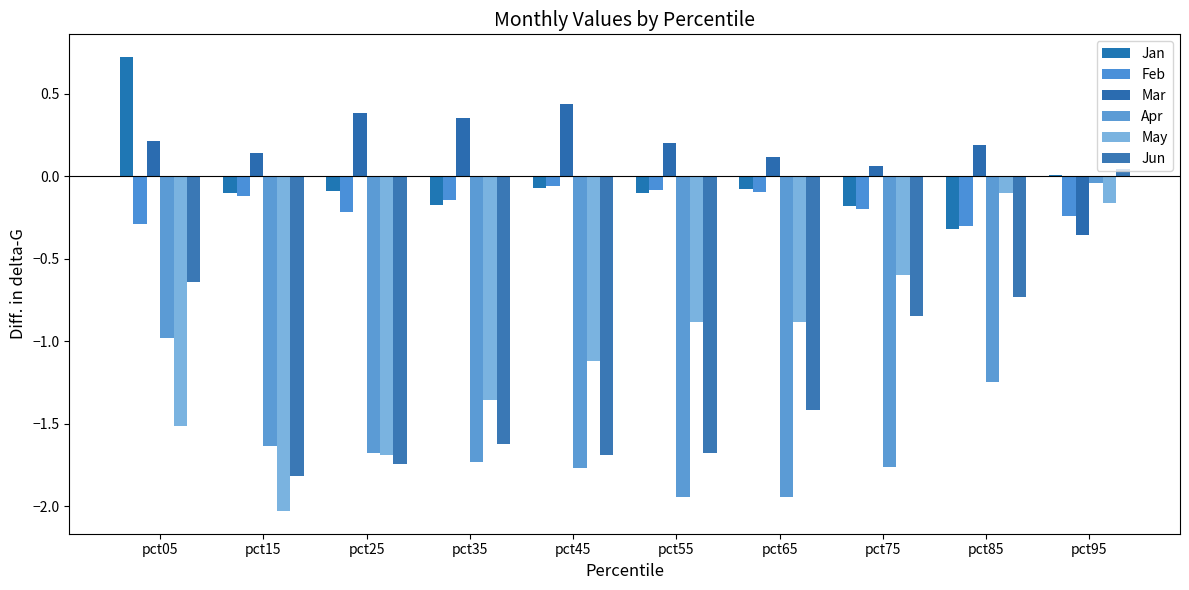

Which label corresponds to the smallest value in the chart?

pct15